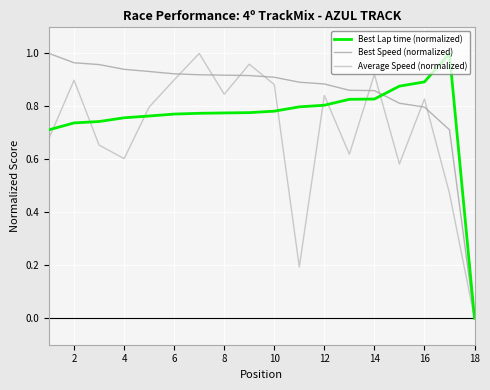

How many lines are shown in the chart?

3